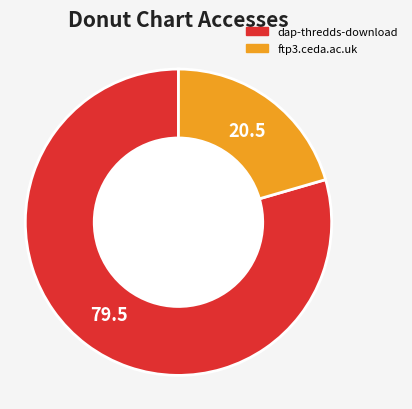

Rank the categories by value from highest to lowest.

dap-thredds-download, ftp3.ceda.ac.uk